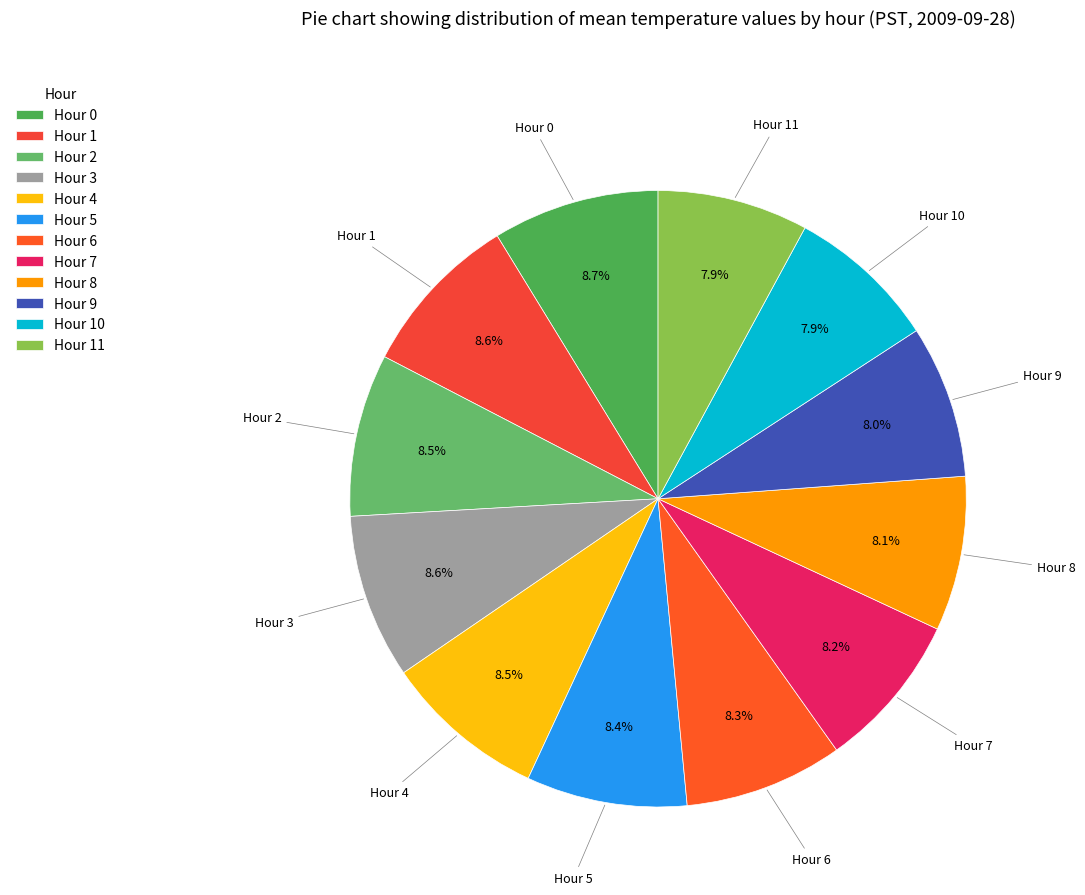

How many slices are in this pie chart?

12